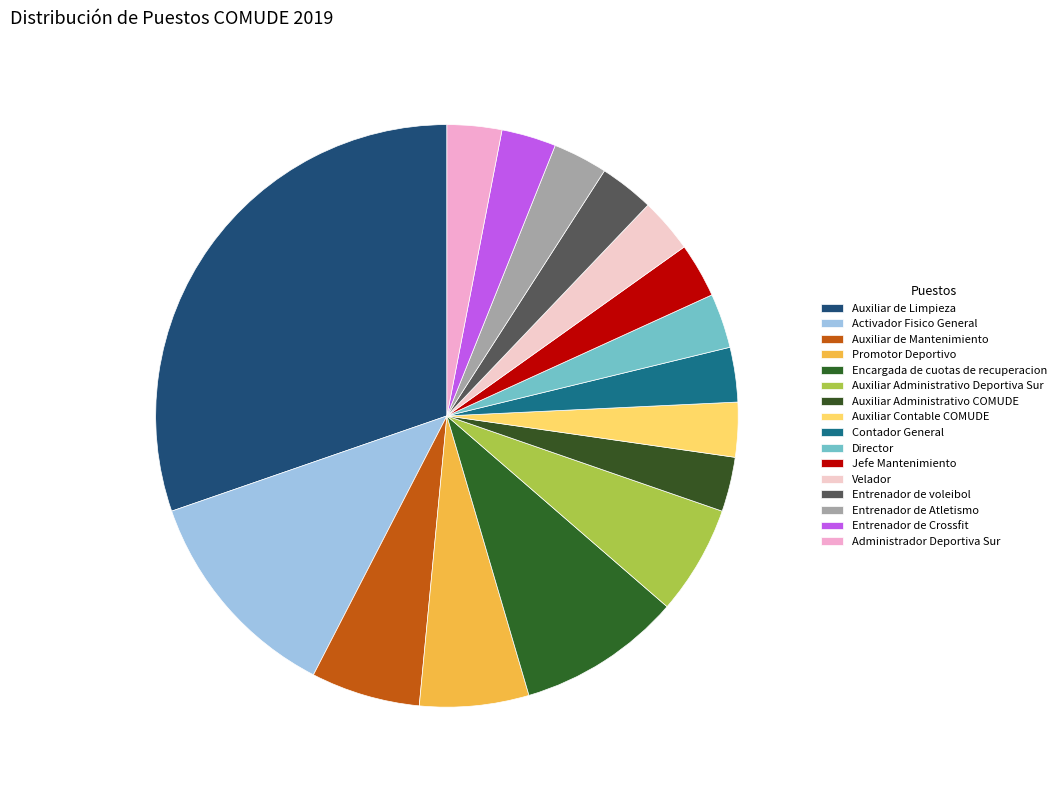

How many segments does this pie chart have?

16